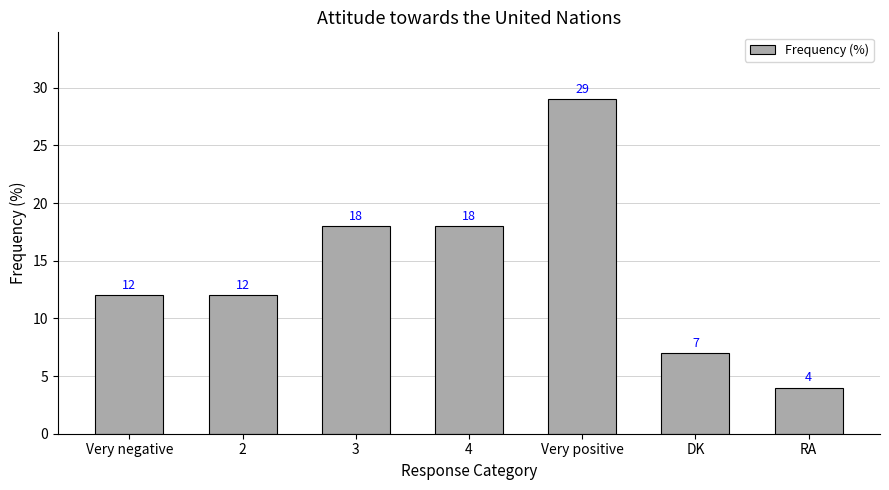

What is the label of the 3rd bar from the left?

3